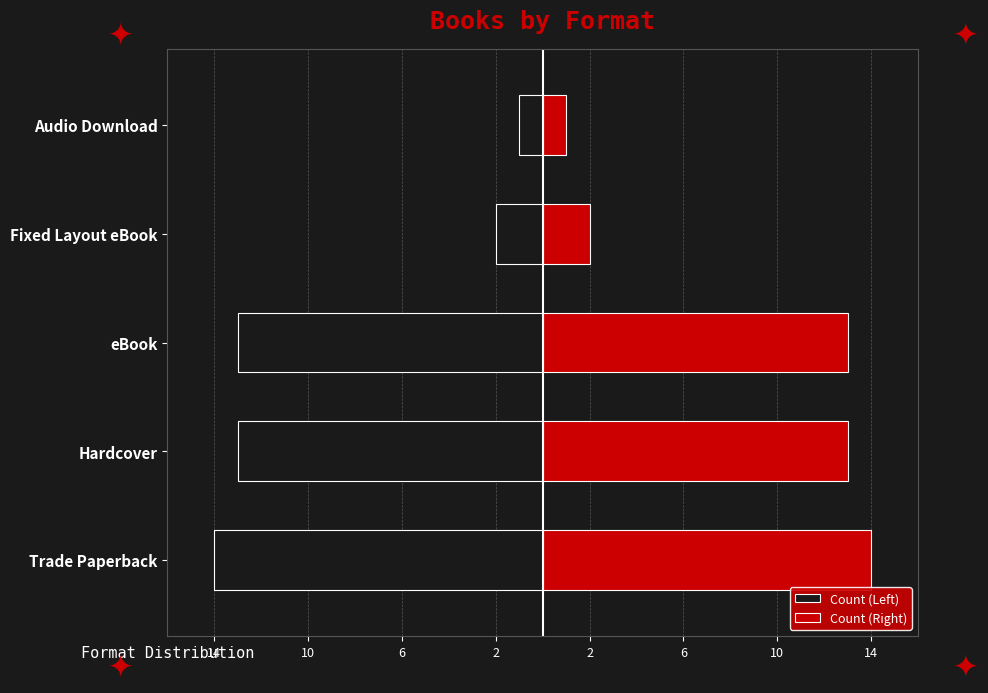

Rank the series by their average value, from lowest to highest.

Count (Left), Count (Right)